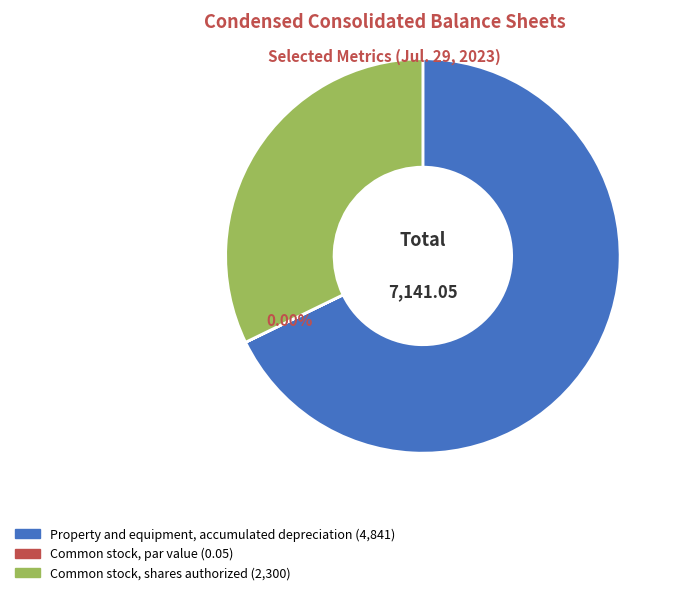

Which slice is the largest?

Property and equipment, accumulated depreciation